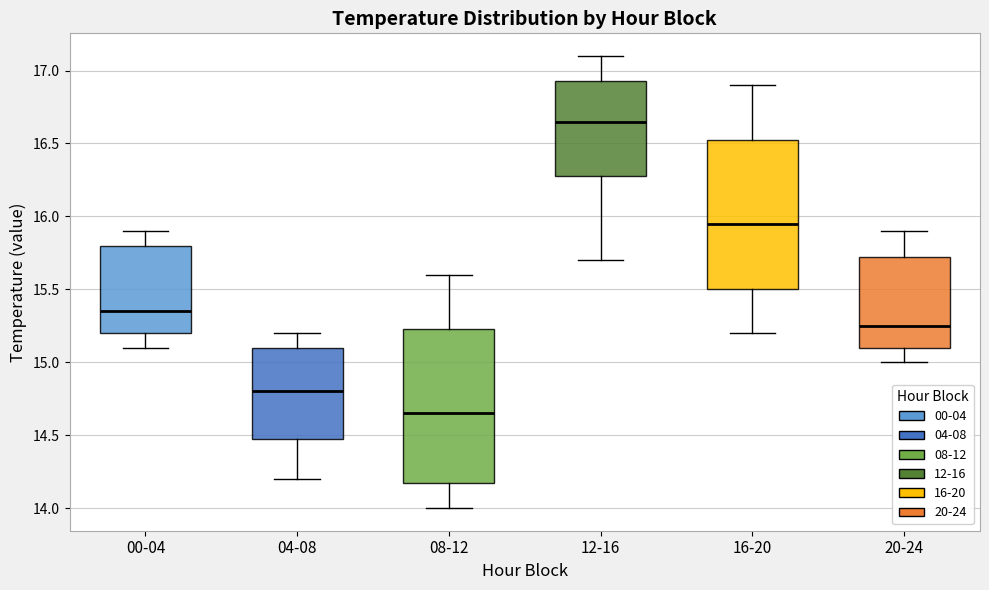

Reading left to right, read every box against the y-axis: the position of its median line, the range the box covers, and the ends of its whiskers. The values are not printed on the chart, so give them approximately, as read against the axis.

00-04: median 15.35, box 15.20 to 15.80, whiskers 15.10 to 15.90
04-08: median 14.80, box 14.50 to 15.10, whiskers 14.20 to 15.20
08-12: median 14.65, box 14.20 to 15.25, whiskers 14.00 to 15.60
12-16: median 16.65, box 16.30 to 16.95, whiskers 15.70 to 17.10
16-20: median 15.95, box 15.50 to 16.55, whiskers 15.20 to 16.90
20-24: median 15.25, box 15.10 to 15.75, whiskers 15.00 to 15.90